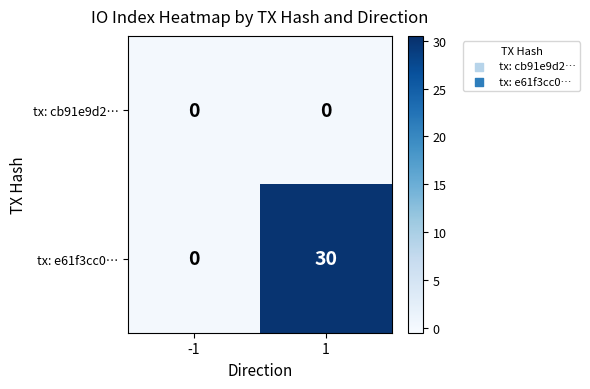

What is the sum of all tx: e61f3cc0… values?

30